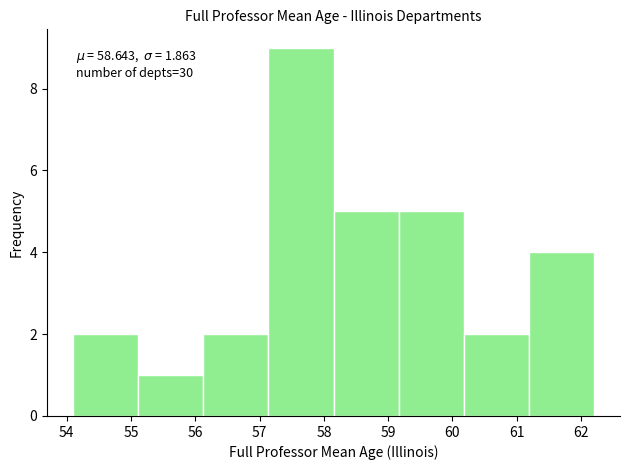

Which range on the x-axis has the tallest bar?

57.1 to 58.2